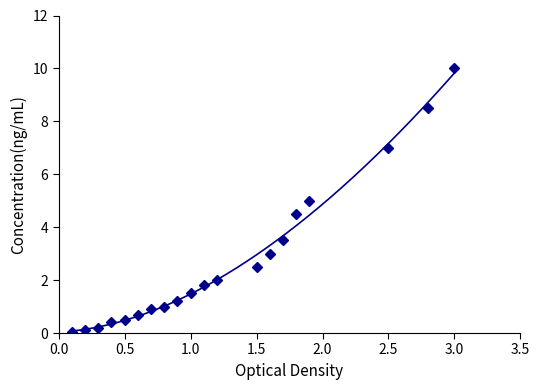

What is the greatest value displayed?

10.0